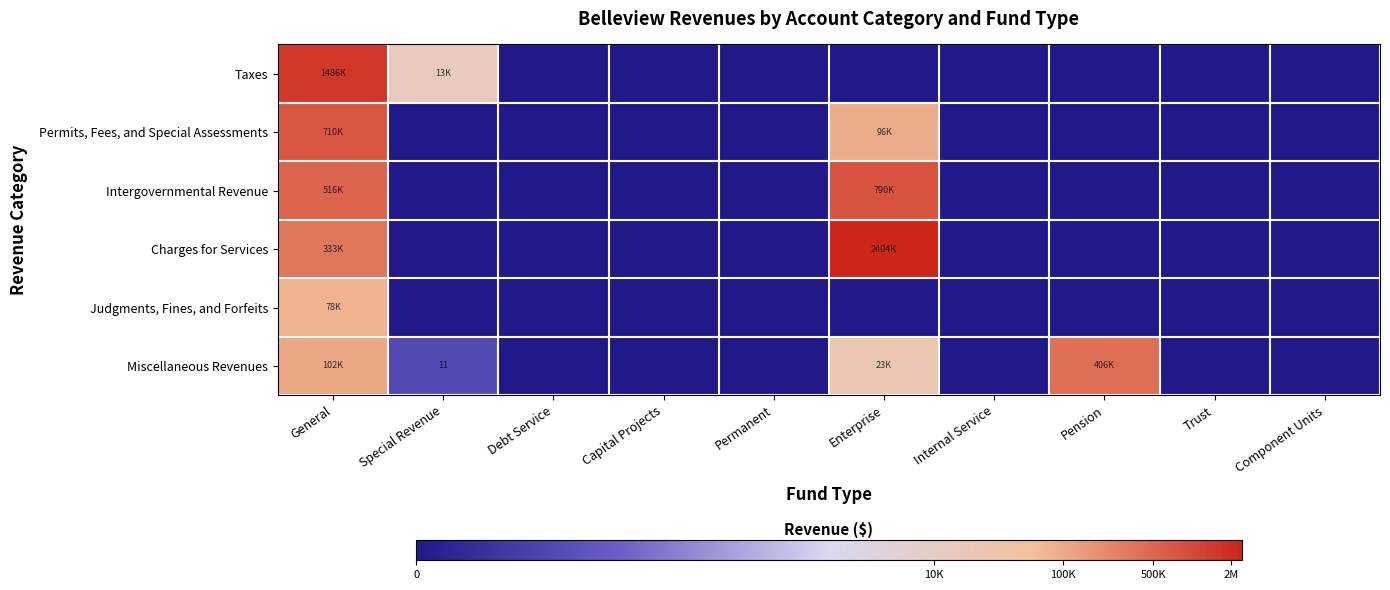

Which has a higher value, Enterprise or Capital Projects?

Enterprise